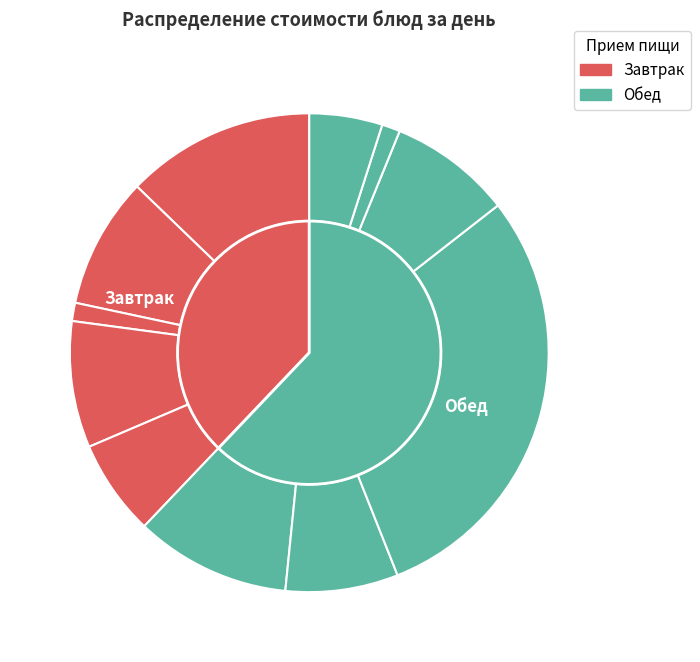

True or false: Яйца вареные accounts for 1% of the total.

False